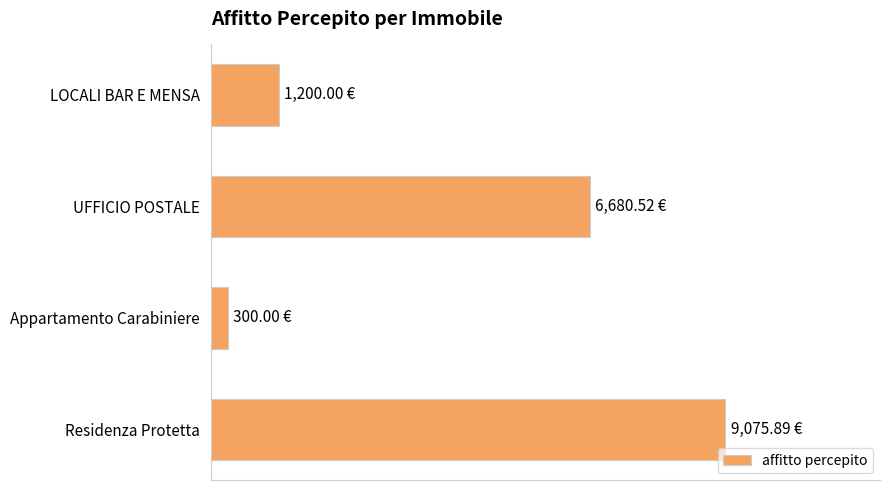

At which category does the chart reach its peak across all series?

Residenza Protetta